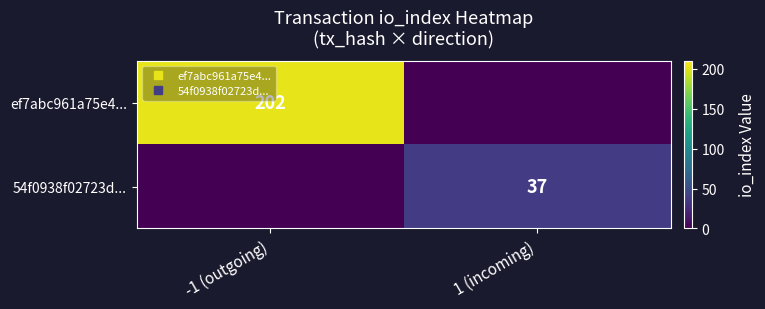

List the series in order of their peak value, lowest first.

54f0938f02723d..., ef7abc961a75e4...